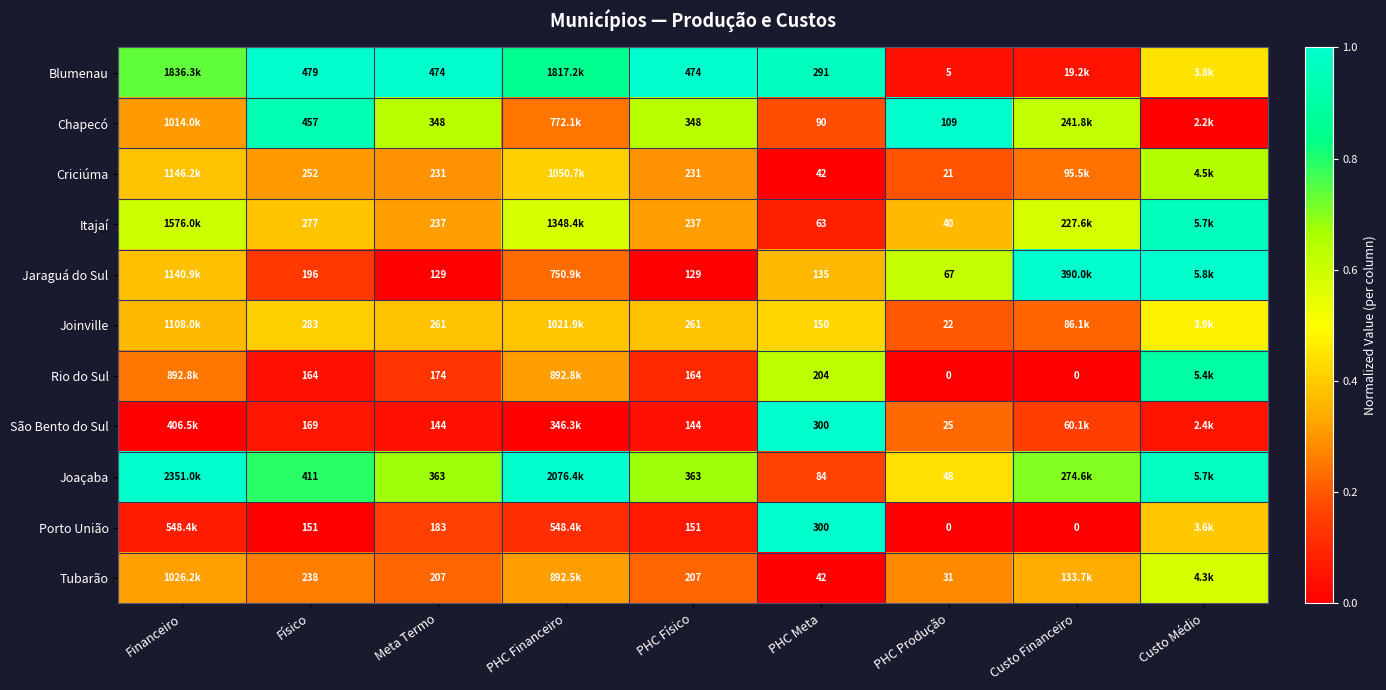

Is the value of Criciúma at PHC Físico greater than the value of Porto União at Meta Termo?

Yes